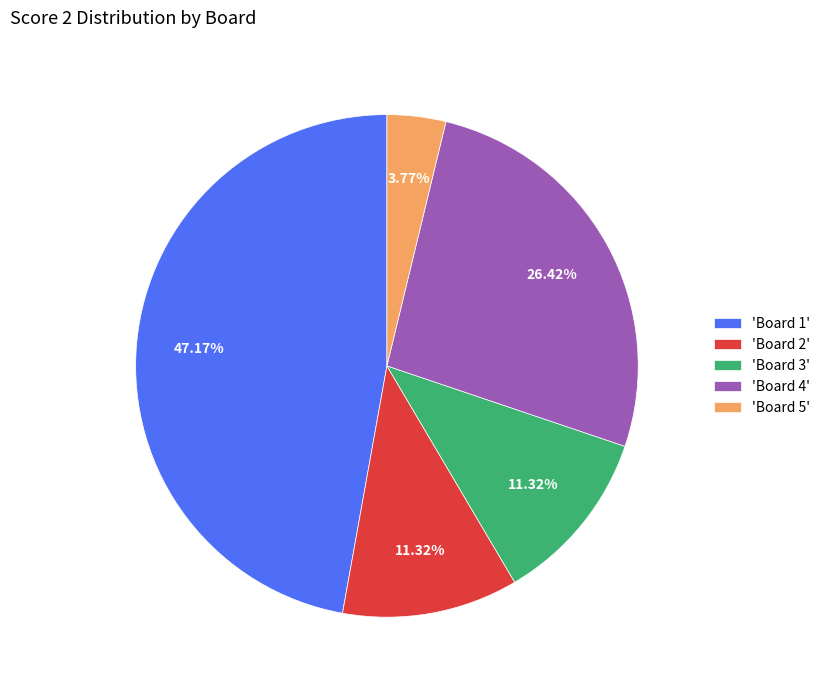

Approximately how many times larger is the value at 'Board 2' compared to 'Board 4'?

0.4